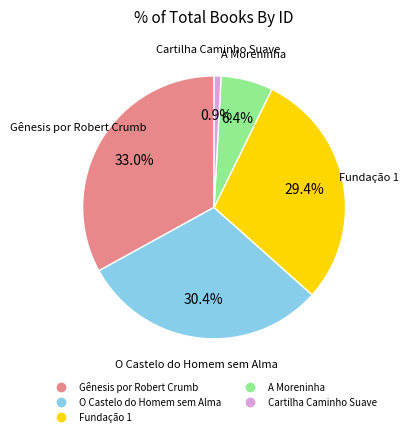

How many segments does this pie chart have?

5